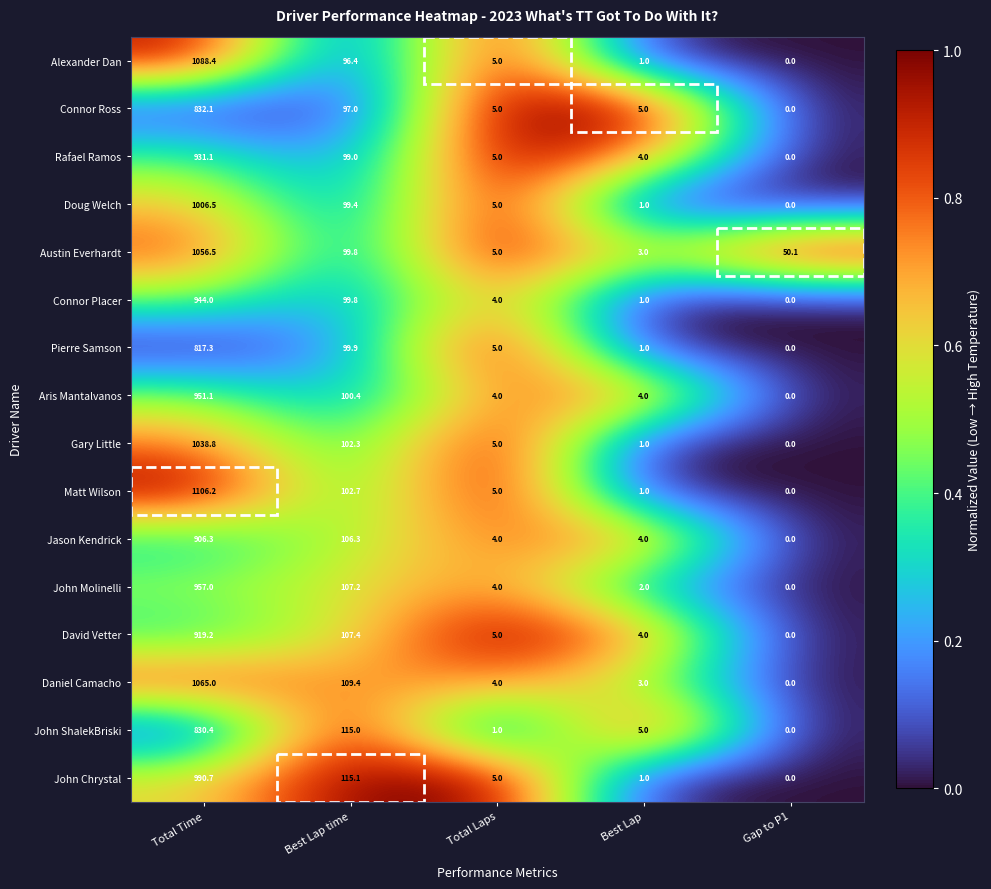

How many distinct data groups are displayed?

16